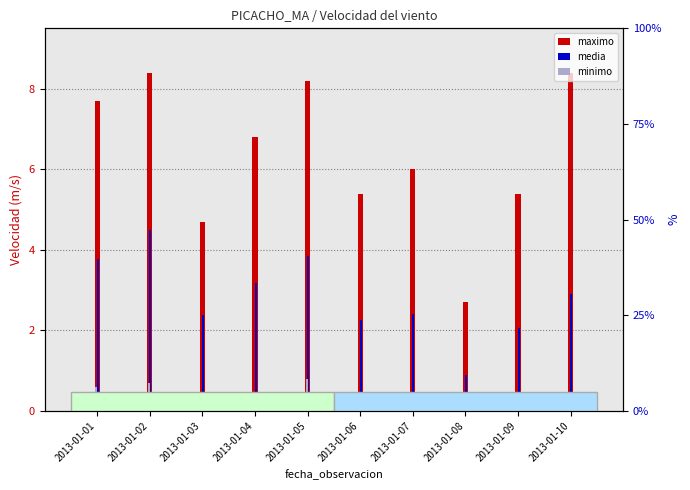

The value of maximo at 2013-01-05 is 14.2. True or false?

False